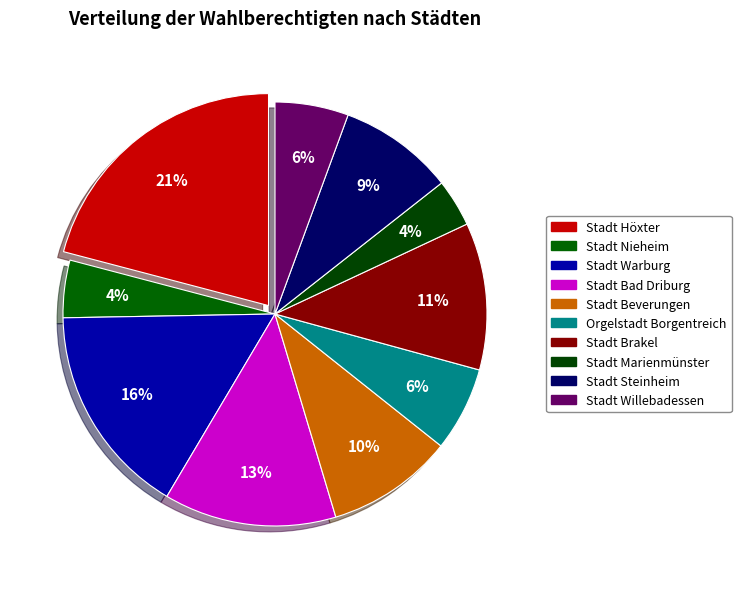

Which has a higher value, Stadt Höxter or Orgelstadt Borgentreich?

Stadt Höxter